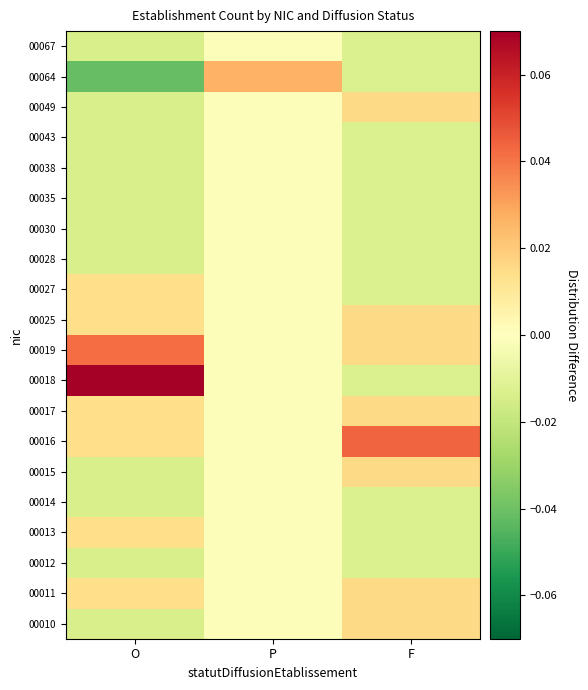

Reading left to right, list all the values displayed in this chart.

00010: O=-0.0	P=-0.0	F=0.0
00011: O=0.0	P=-0.0	F=0.0
00012: O=-0.0	P=-0.0	F=-0.0
00013: O=0.0	P=-0.0	F=-0.0
00014: O=-0.0	P=-0.0	F=-0.0
00015: O=-0.0	P=-0.0	F=0.0
00016: O=0.0	P=-0.0	F=0.0
00017: O=0.0	P=-0.0	F=0.0
00018: O=0.1	P=-0.0	F=-0.0
00019: O=0.0	P=-0.0	F=0.0
00025: O=0.0	P=-0.0	F=0.0
00027: O=0.0	P=-0.0	F=-0.0
00028: O=-0.0	P=-0.0	F=-0.0
00030: O=-0.0	P=-0.0	F=-0.0
00035: O=-0.0	P=-0.0	F=-0.0
00038: O=-0.0	P=-0.0	F=-0.0
00043: O=-0.0	P=-0.0	F=-0.0
00049: O=-0.0	P=-0.0	F=0.0
00064: O=-0.0	P=0.0	F=-0.0
00067: O=-0.0	P=-0.0	F=-0.0